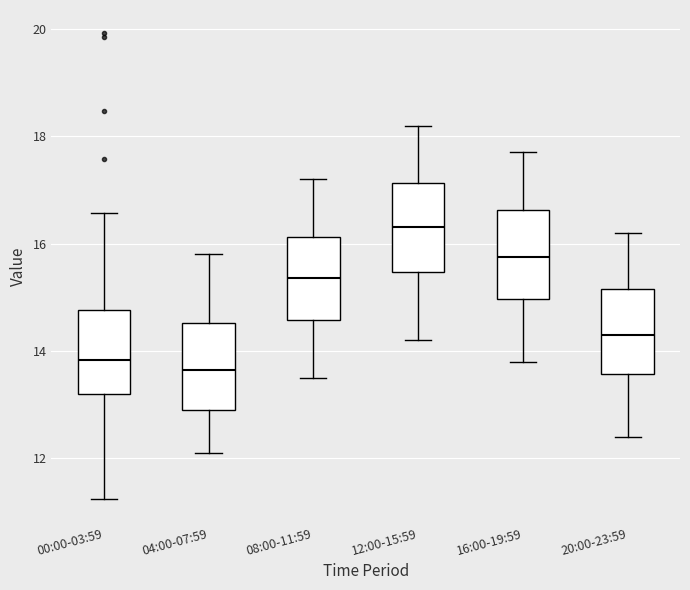

Where is the upper edge of the box for 16:00-19:59 on the y-axis? The values are not printed on the chart, so give them approximately, as read against the axis.

16.6